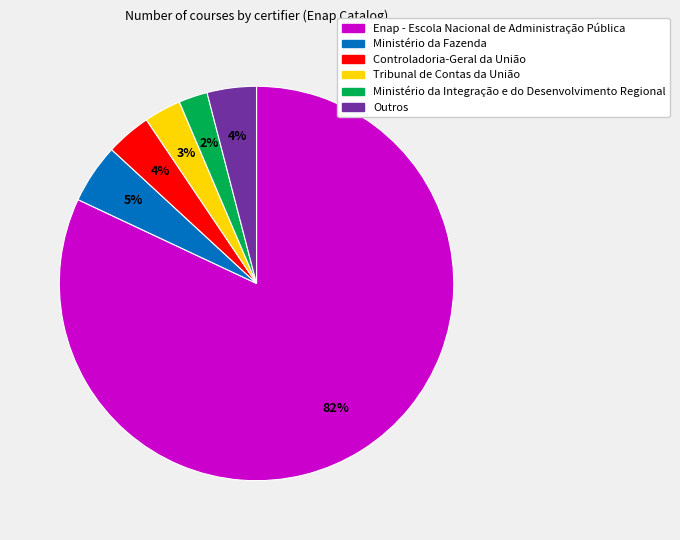

Is there any slice that represents more than half of the pie?

Yes